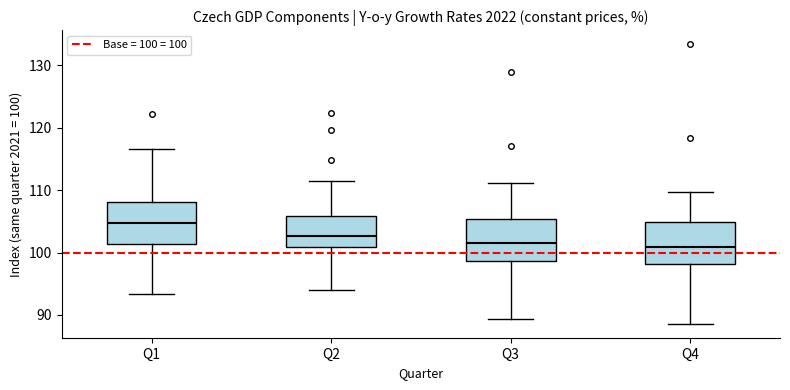

Where is the upper edge of the box for Q1 on the y-axis? The values are not printed on the chart, so give them approximately, as read against the axis.

108